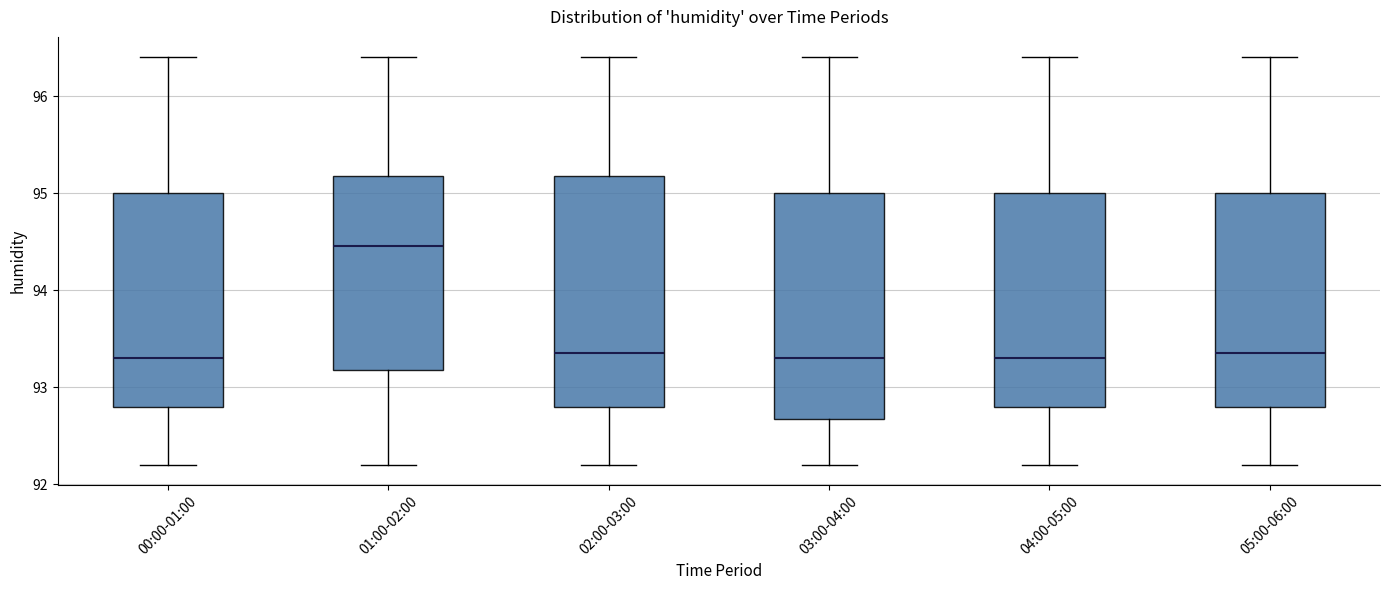

Reading left to right, read every box against the y-axis: the position of its median line, the range the box covers, and the ends of its whiskers. The values are not printed on the chart, so give them approximately, as read against the axis.

00:00-01:00: median 93.3, box 92.8 to 95.0, whiskers 92.2 to 96.4
01:00-02:00: median 94.5, box 93.2 to 95.2, whiskers 92.2 to 96.4
02:00-03:00: median 93.4, box 92.8 to 95.2, whiskers 92.2 to 96.4
03:00-04:00: median 93.3, box 92.7 to 95.0, whiskers 92.2 to 96.4
04:00-05:00: median 93.3, box 92.8 to 95.0, whiskers 92.2 to 96.4
05:00-06:00: median 93.4, box 92.8 to 95.0, whiskers 92.2 to 96.4